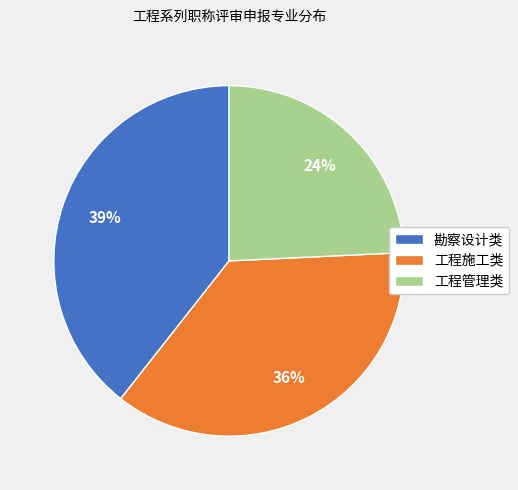

How many segments does this pie chart have?

3